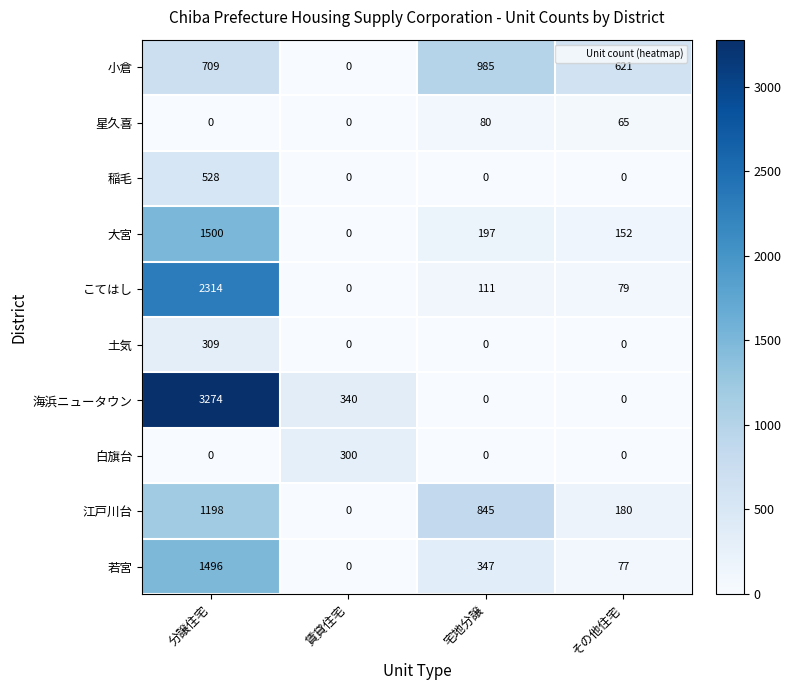

What is the maximum value shown in the chart?

3274